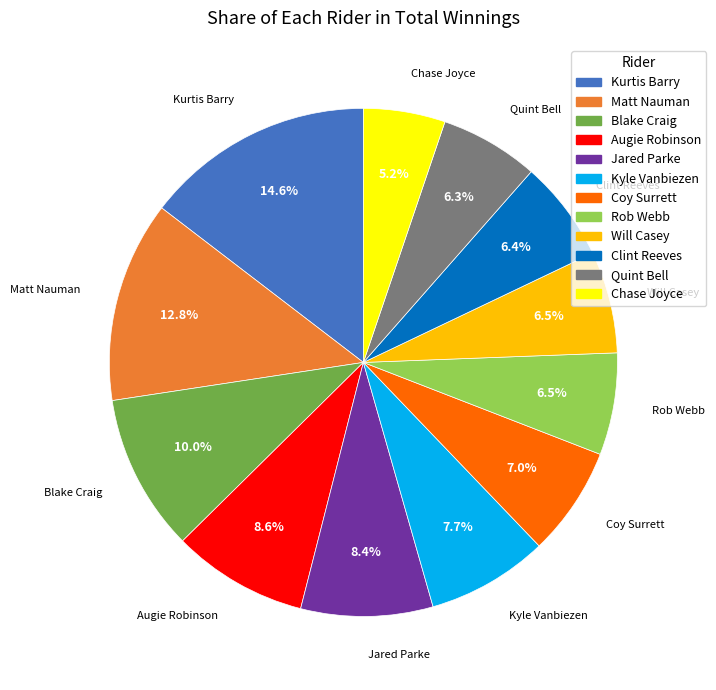

Does Chase Joyce account for over 50% of the chart?

No